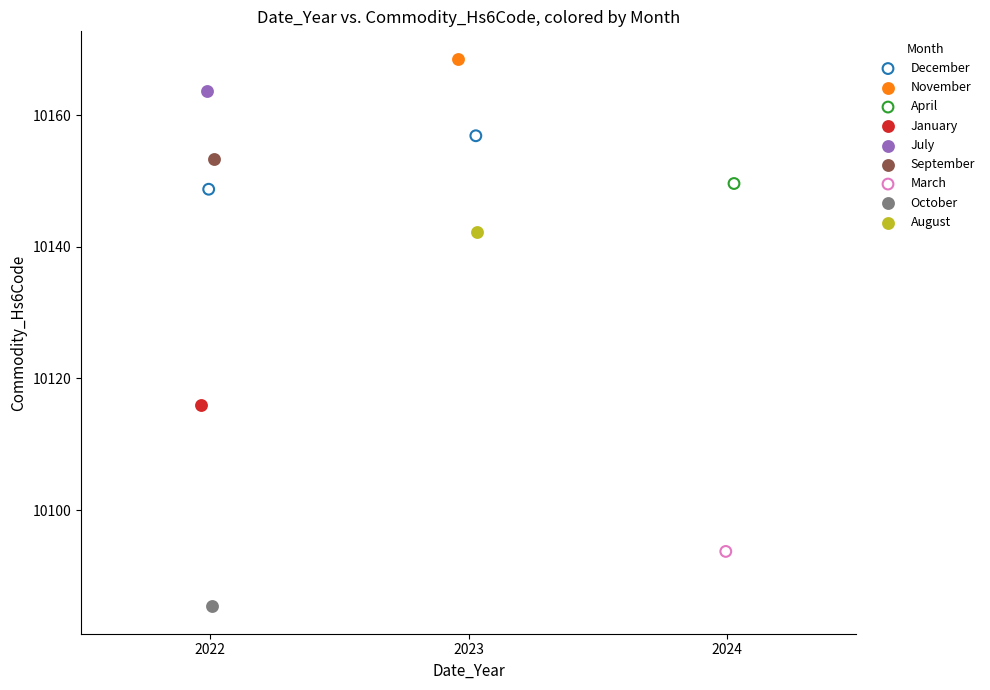

What are all the series names shown in the legend?

December, November, April, January, July, September, March, October, August